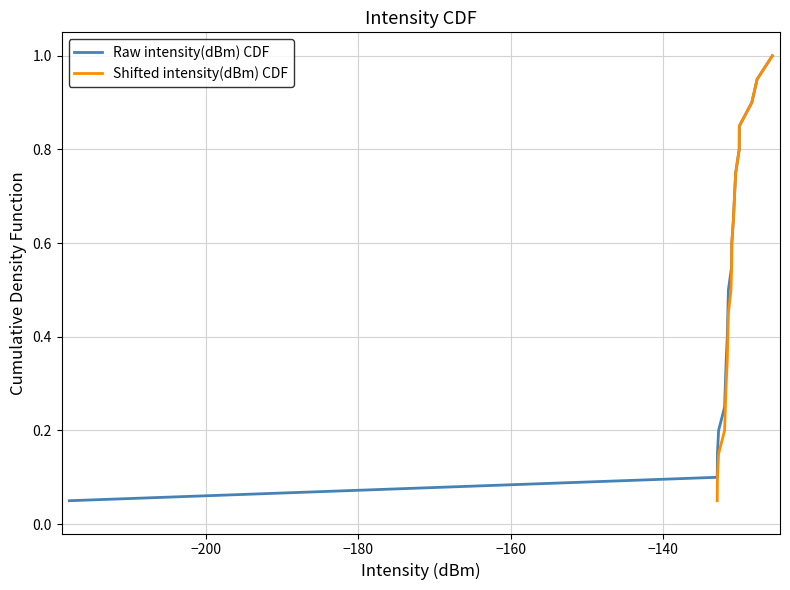

What is the maximum value for Raw intensity(dBm) CDF?

1.0